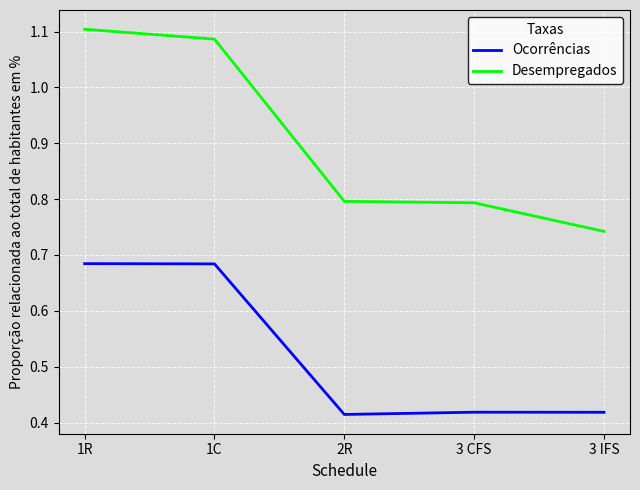

Is it true that Ocorrências equals 0.3 at 3 IFS?

False